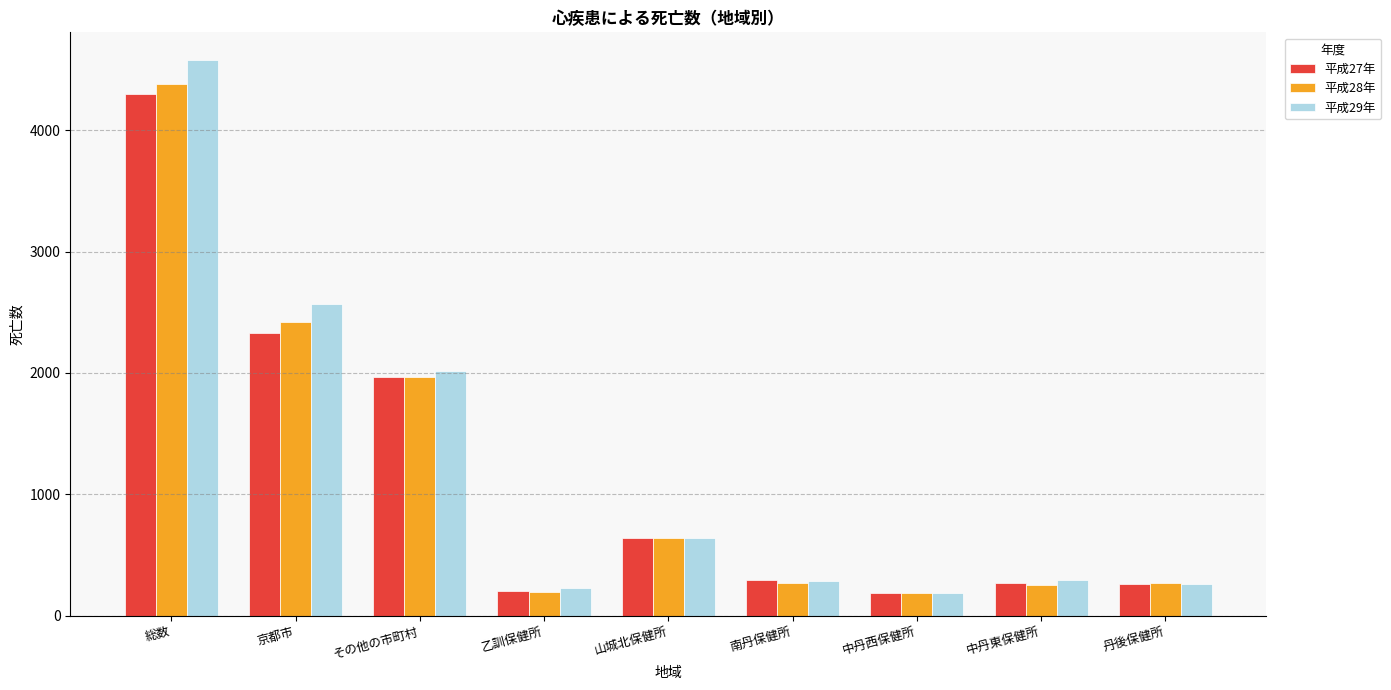

What is the spread (max minus min) of values at 山城北保健所?

4